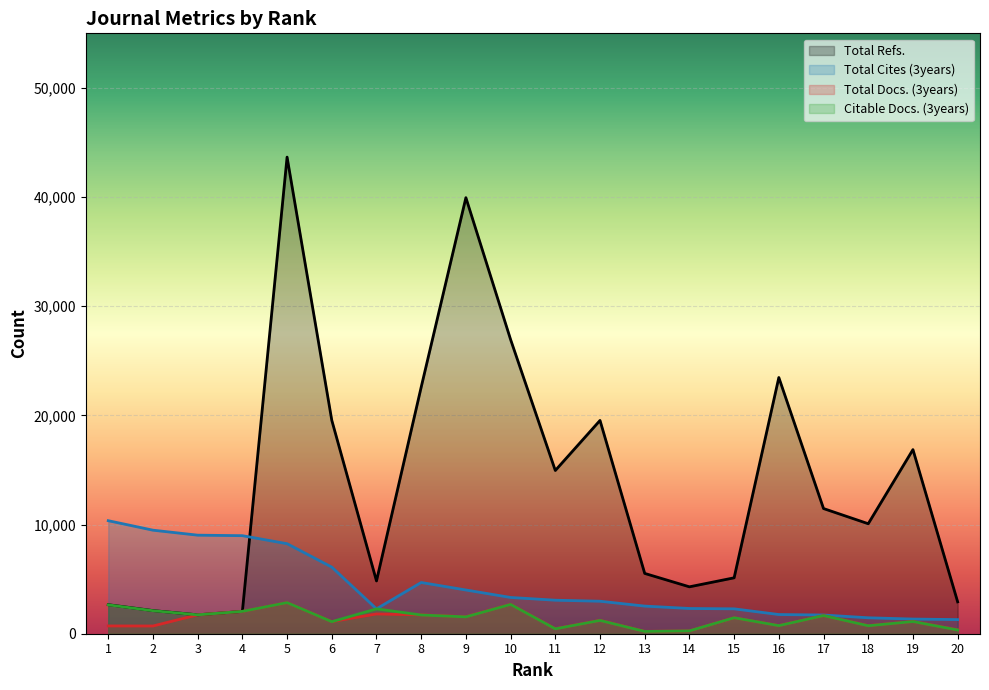

How many categories are shown in the chart?

20